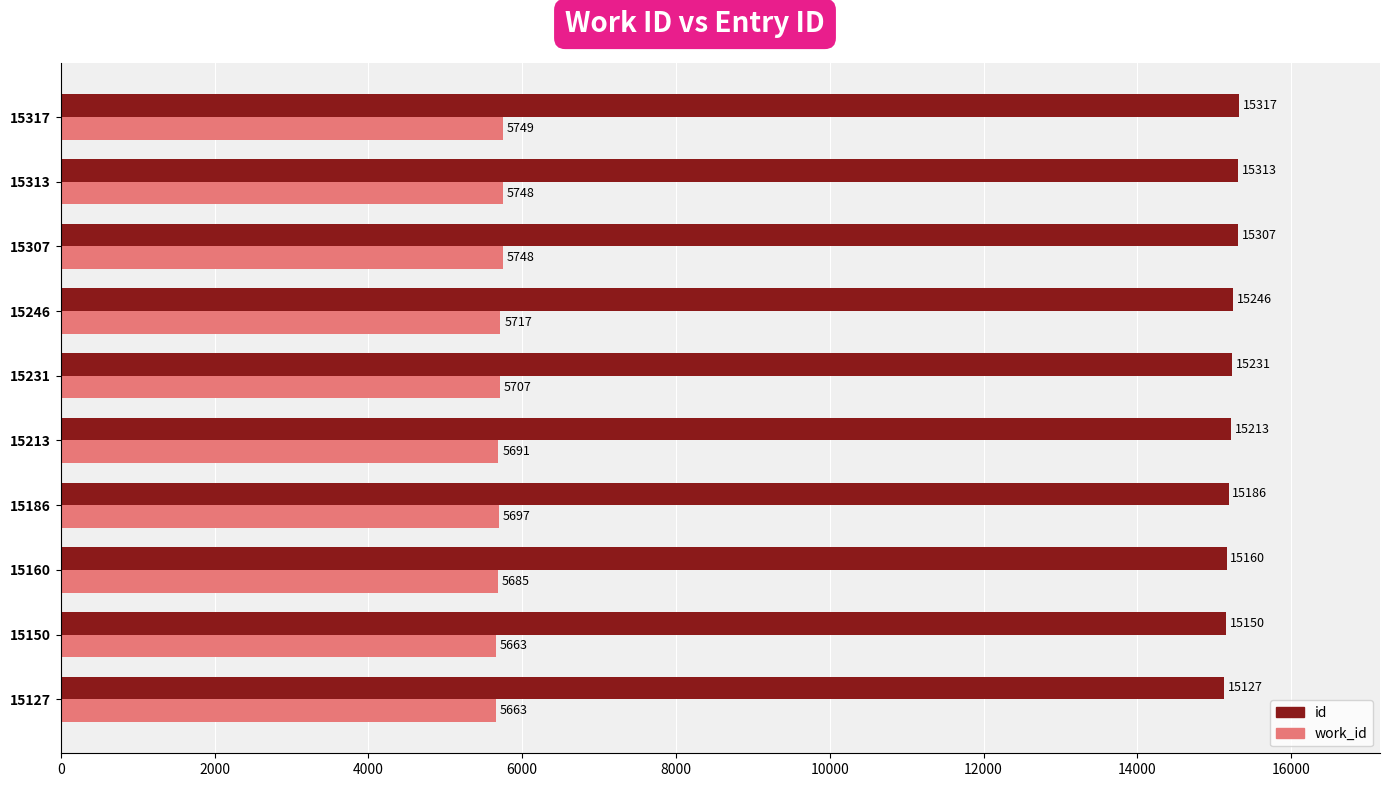

What are all the series names shown in the legend?

id, work_id